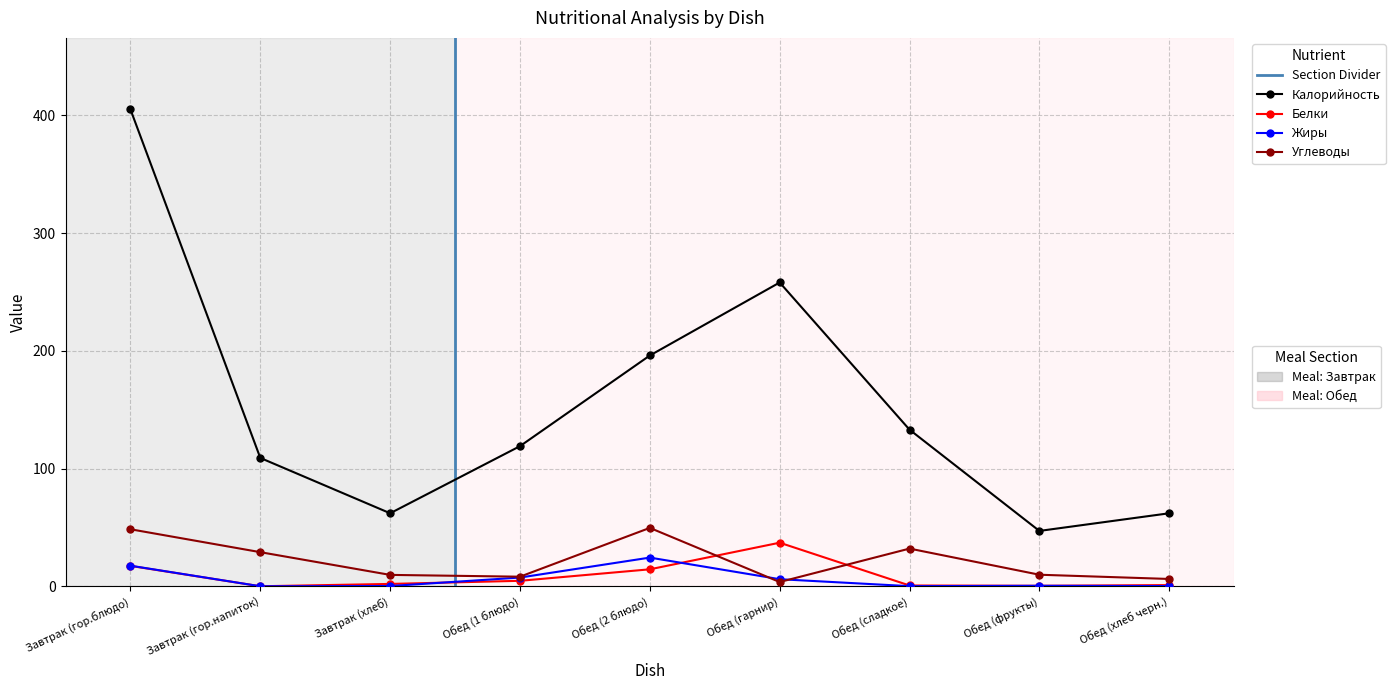

Reading left to right, extract all data points from this chart.

Калорийность: Завтрак (гор.блюдо)=405.0	Завтрак (гор.напиток)=109.0	Завтрак (хлеб)=62.0	Обед (1 блюдо)=119.0	Обед (2 блюдо)=196.0	Обед (гарнир)=258.0	Обед (сладкое)=133.0	Обед (фрукты)=47.0	Обед (хлеб черн.)=62.0
Белки: Завтрак (гор.блюдо)=17.3	Завтрак (гор.напиток)=0.0	Завтрак (хлеб)=2.0	Обед (1 блюдо)=4.6	Обед (2 блюдо)=14.4	Обед (гарнир)=37.0	Обед (сладкое)=0.7	Обед (фрукты)=0.4	Обед (хлеб черн.)=1.0
Жиры: Завтрак (гор.блюдо)=17.5	Завтрак (гор.напиток)=0.0	Завтрак (хлеб)=0.2	Обед (1 блюдо)=7.4	Обед (2 блюдо)=24.4	Обед (гарнир)=6.0	Обед (сладкое)=0.1	Обед (фрукты)=0.4	Обед (хлеб черн.)=0.2
Углеводы: Завтрак (гор.блюдо)=48.4	Завтрак (гор.напиток)=29.0	Завтрак (хлеб)=9.7	Обед (1 блюдо)=8.1	Обед (2 блюдо)=49.6	Обед (гарнир)=3.6	Обед (сладкое)=32.0	Обед (фрукты)=9.8	Обед (хлеб черн.)=6.2